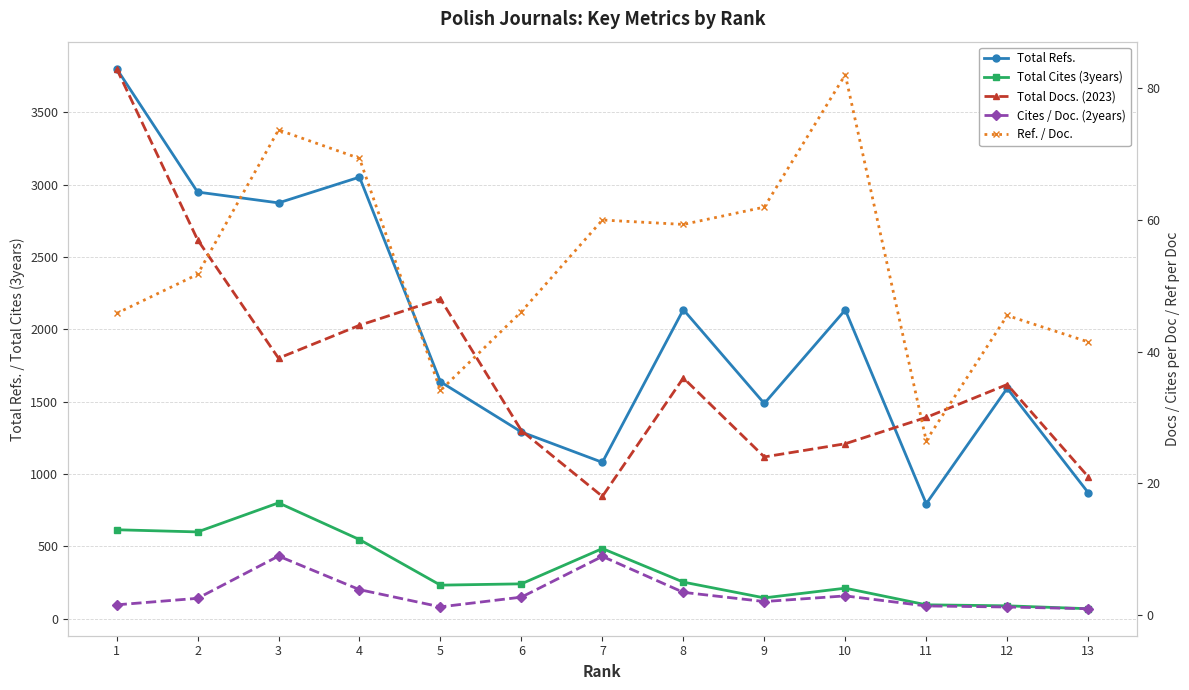

Which category has the highest value across all series?

1